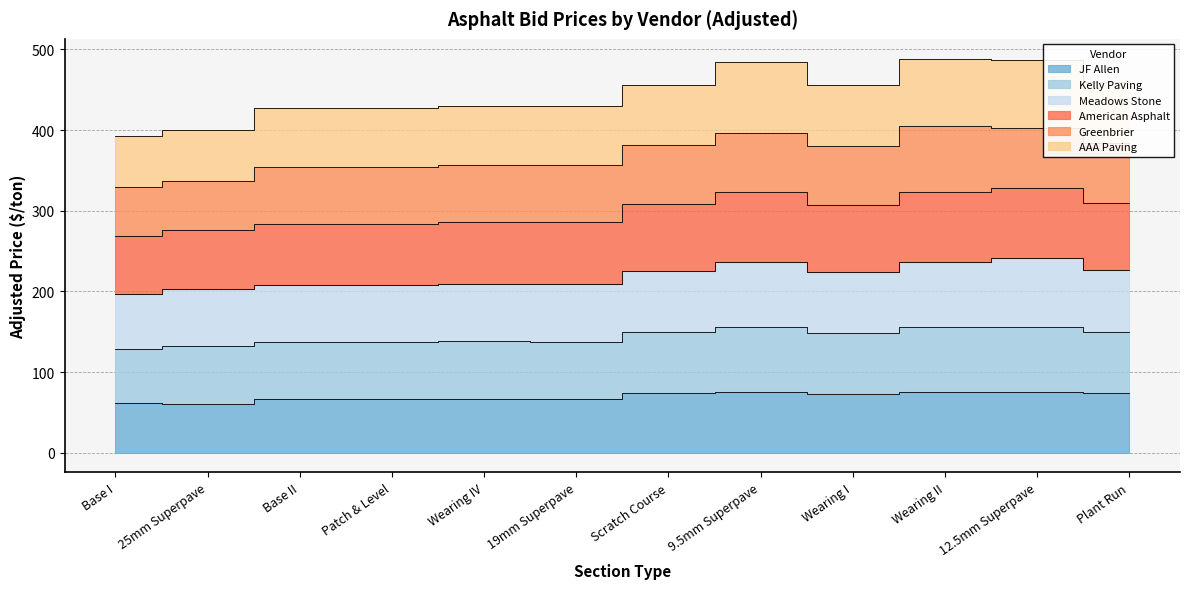

True or false: Kelly Paving and American Asphalt intersect in this chart.

False